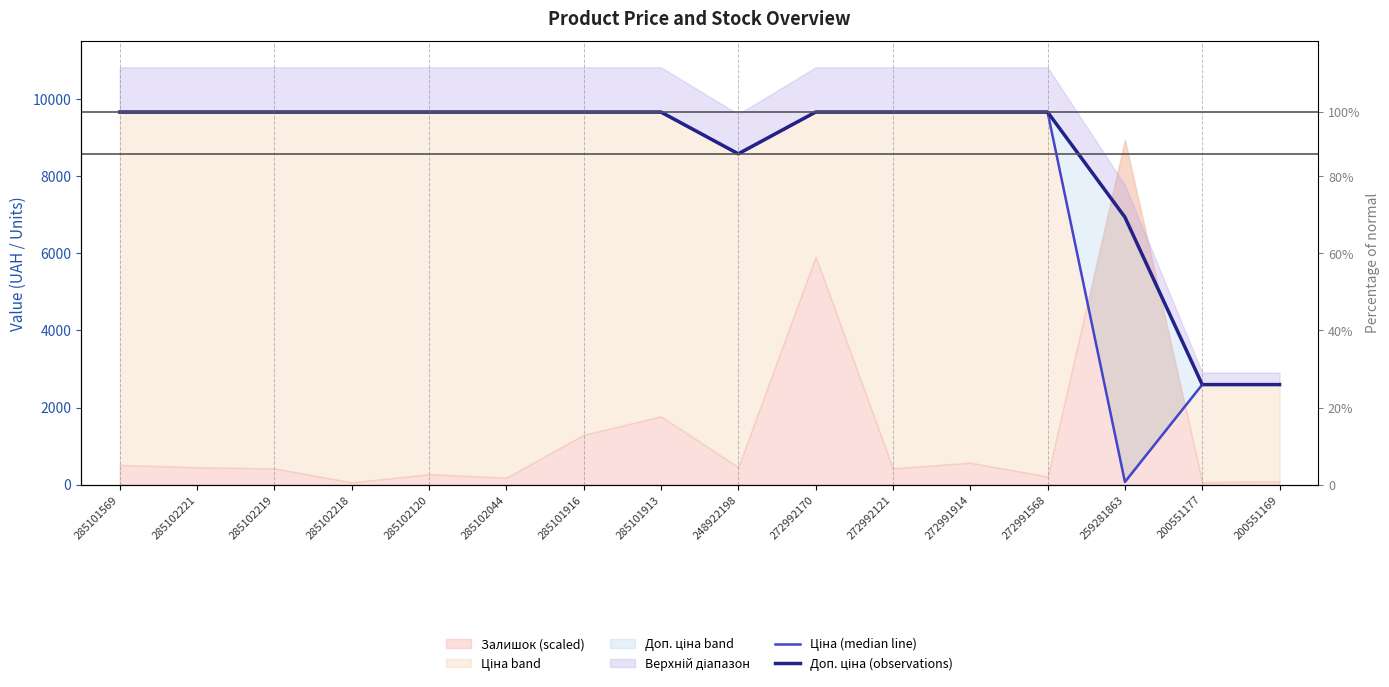

Which label corresponds to the largest value in the chart?

285101569